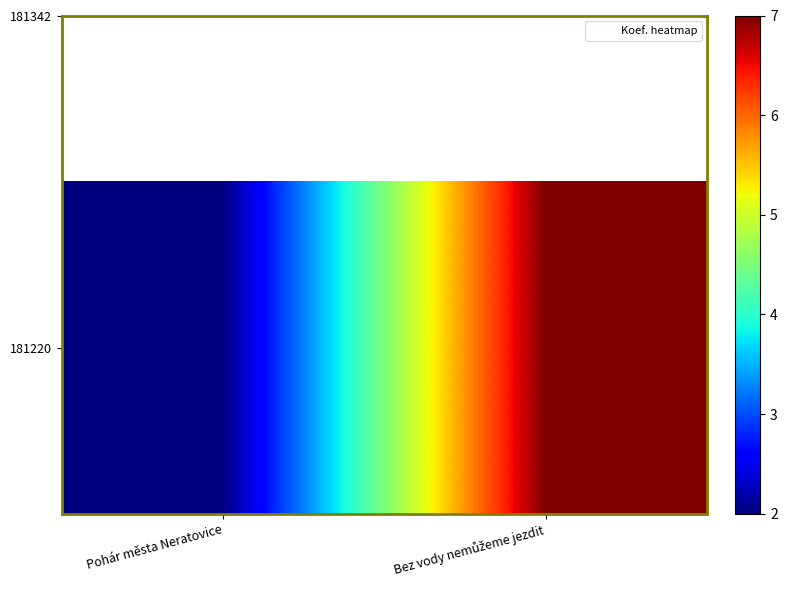

Approximately how many times larger is the value at Bez vody nemůžeme jezdit compared to Pohár města Neratovice?

3.5